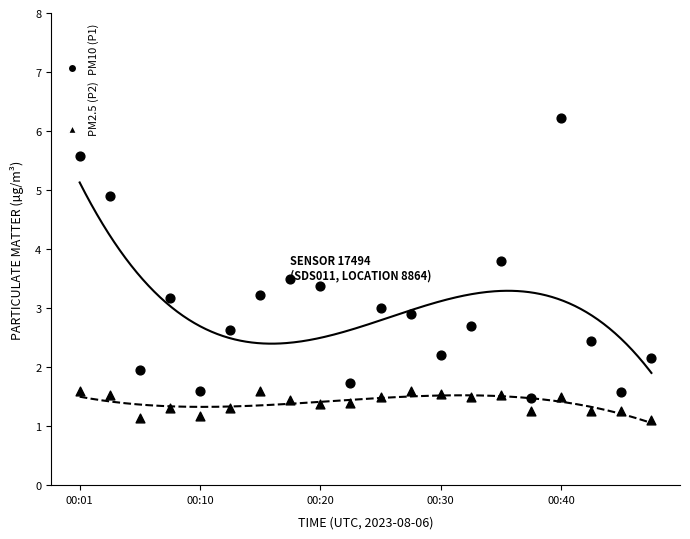

Which series has the widest spread of Y values?

PM10 (P1)